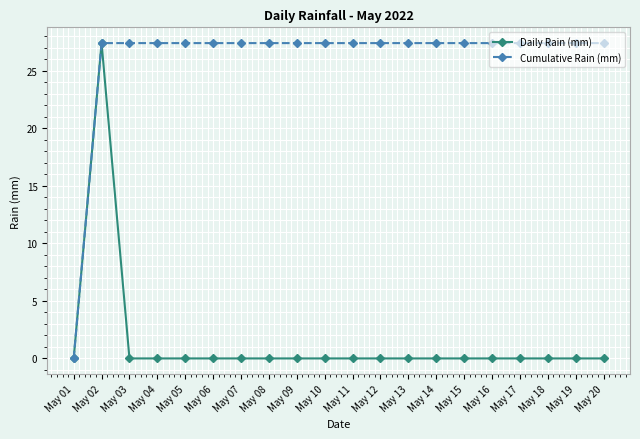

List the series in order of their overall mean, highest first.

Cumulative Rain (mm), Daily Rain (mm)